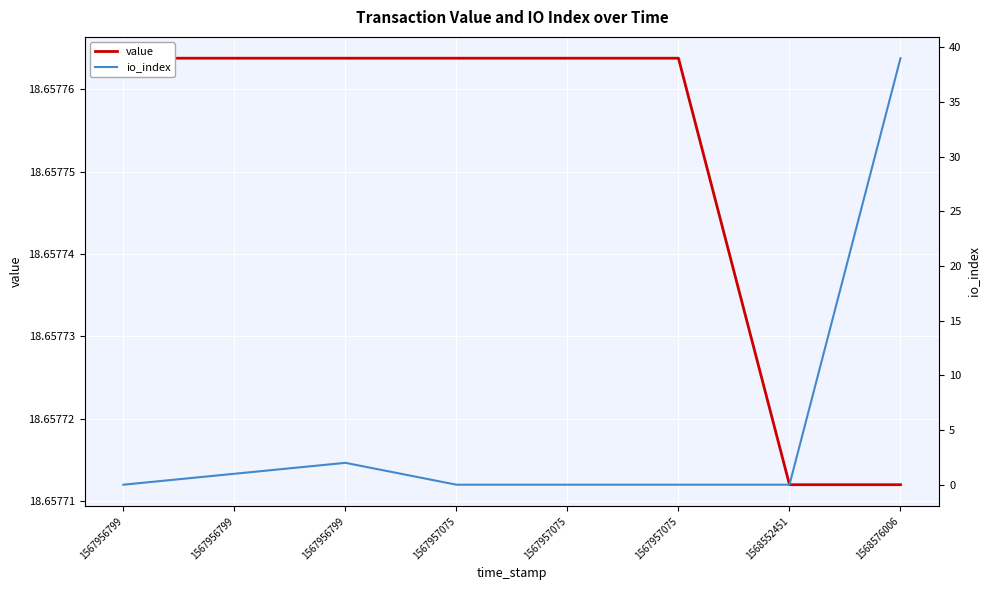

Reading left to right, transcribe all the data shown in this chart.

value: 18.7	18.7	18.7	18.7	18.7	18.7	18.7	18.7
io_index: 0.0	1.0	2.0	0.0	0.0	0.0	0.0	39.0